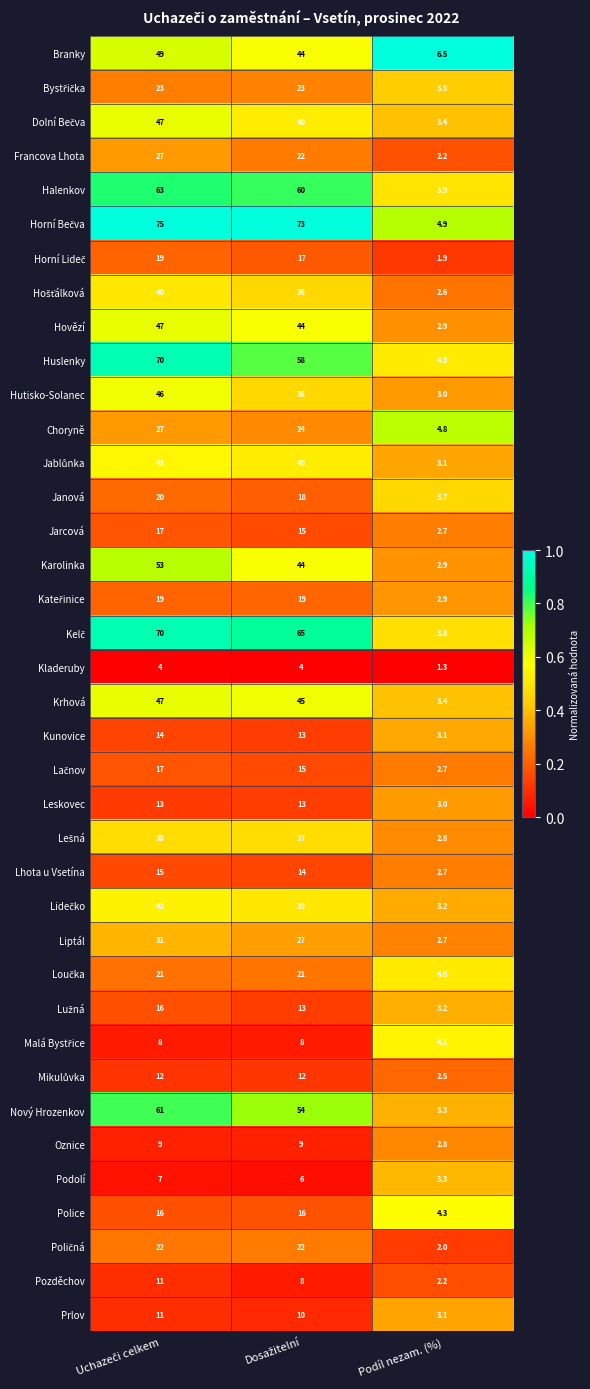

What is the greatest value displayed?

75.0